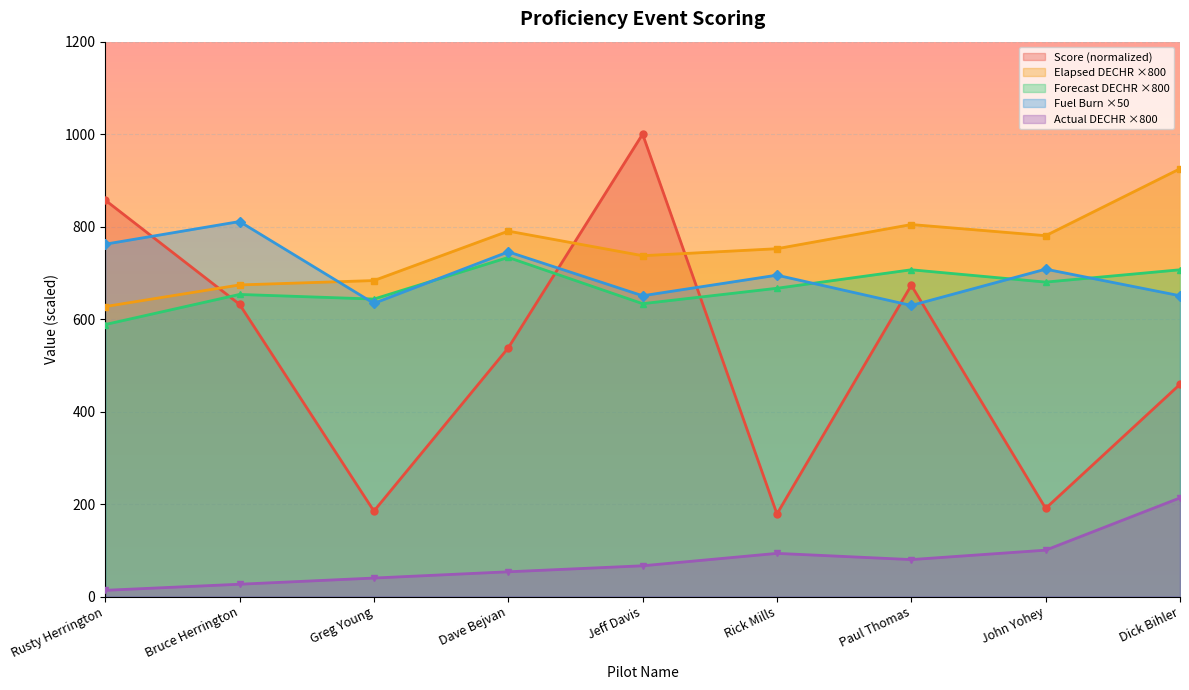

At which category is the sum across all series the highest?

Jeff Davis